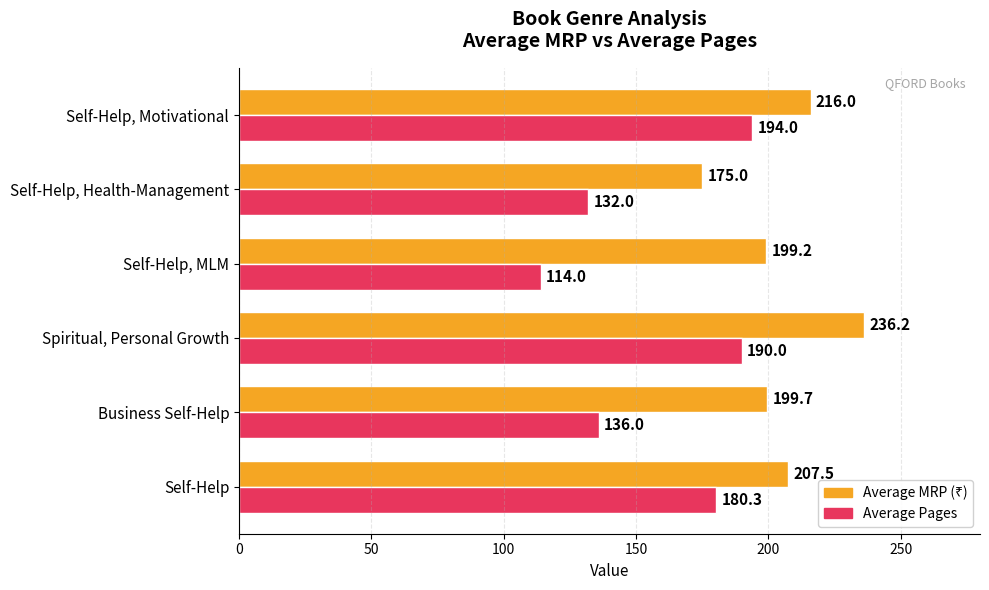

Is it true that Average Pages equals 132.0 at Self-Help, Health-Management?

True